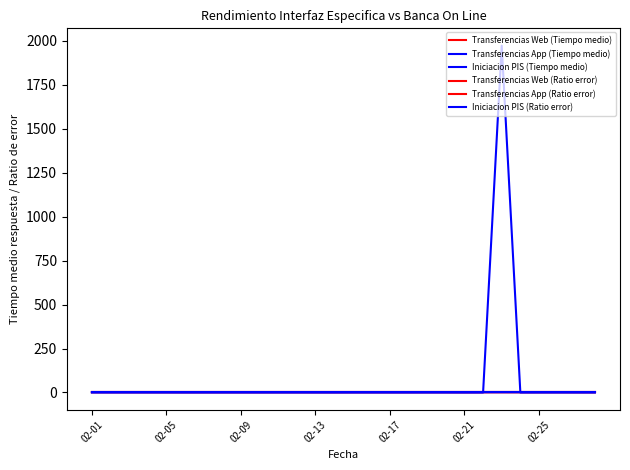

Does the chart have visible grid lines?

No